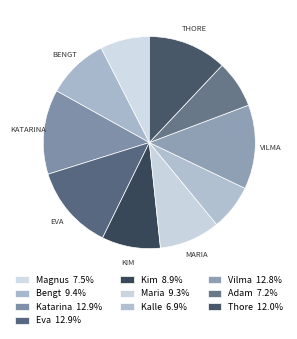

To the nearest percent, what portion does Vilma represent?

13%